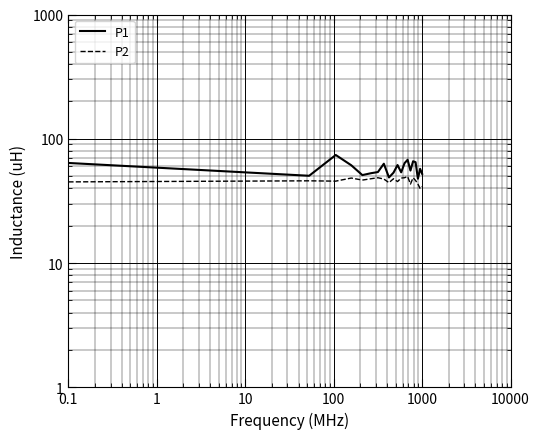

True or false: P1 has more than 1 interior local peaks.

True